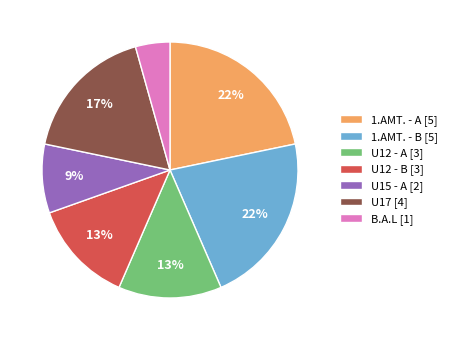

Which slice is the smallest?

B.A.L